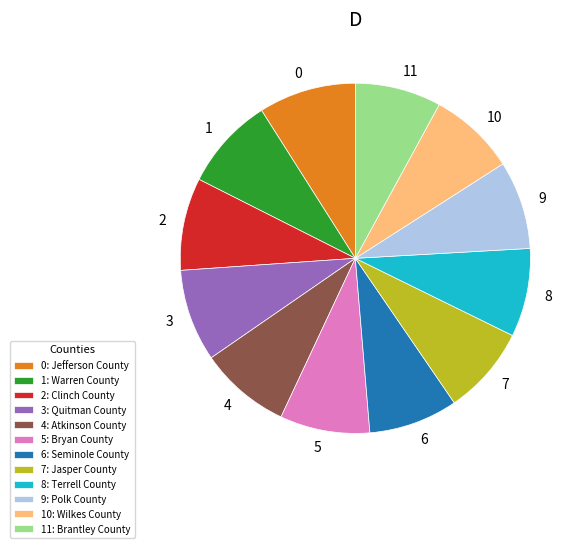

What is the ratio of the value at 10: Wilkes County to the value at 11: Brantley County?

1.0